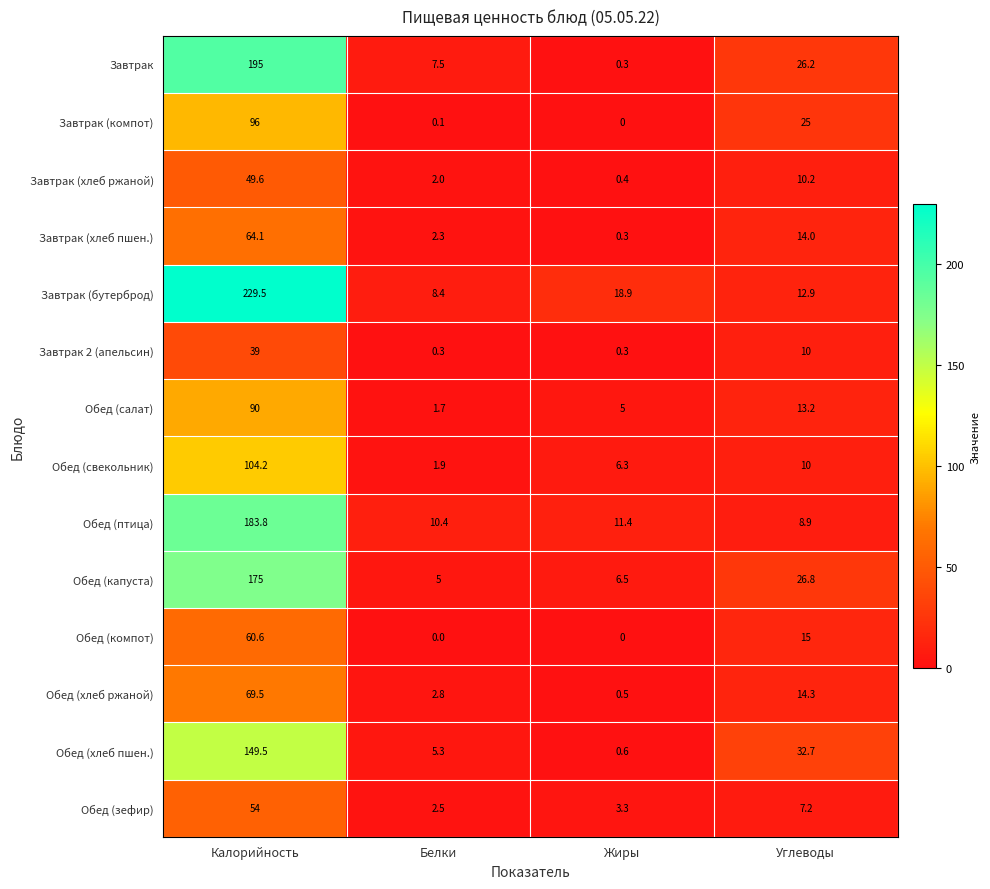

At Белки, list the series in order from largest to smallest.

Обед (птица), Завтрак (бутерброд), Завтрак, Обед (хлеб пшен.), Обед (капуста), Обед (хлеб ржаной), Обед (зефир), Завтрак (хлеб пшен.), Завтрак (хлеб ржаной), Обед (свекольник), Обед (салат), Завтрак 2 (апельсин), Завтрак (компот), Обед (компот)